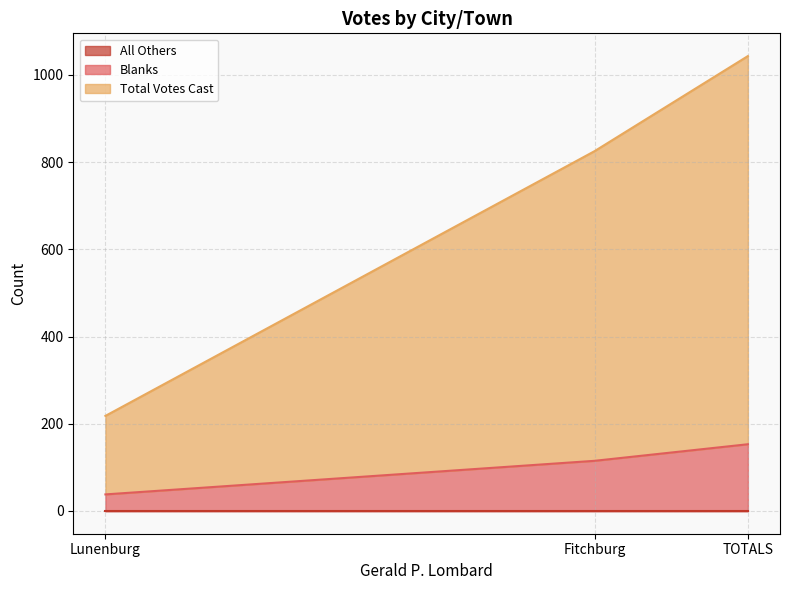

Which series has the largest total across all categories?

Total Votes Cast